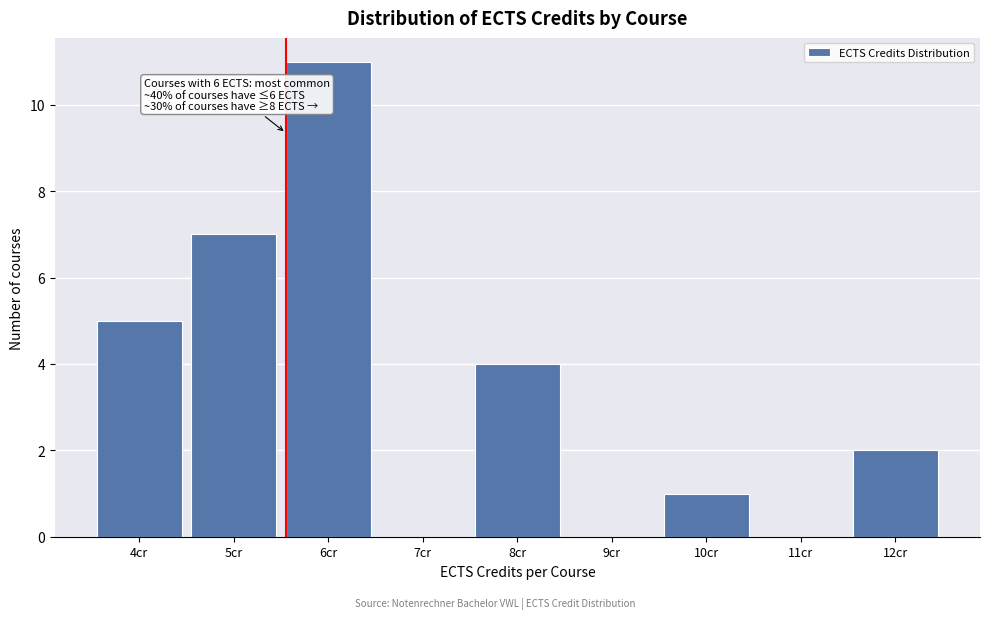

Reading left to right, transcribe all the data shown in this chart.

4cr=5	5cr=7	6cr=11	7cr=0	8cr=4	9cr=0	10cr=1	11cr=0	12cr=2